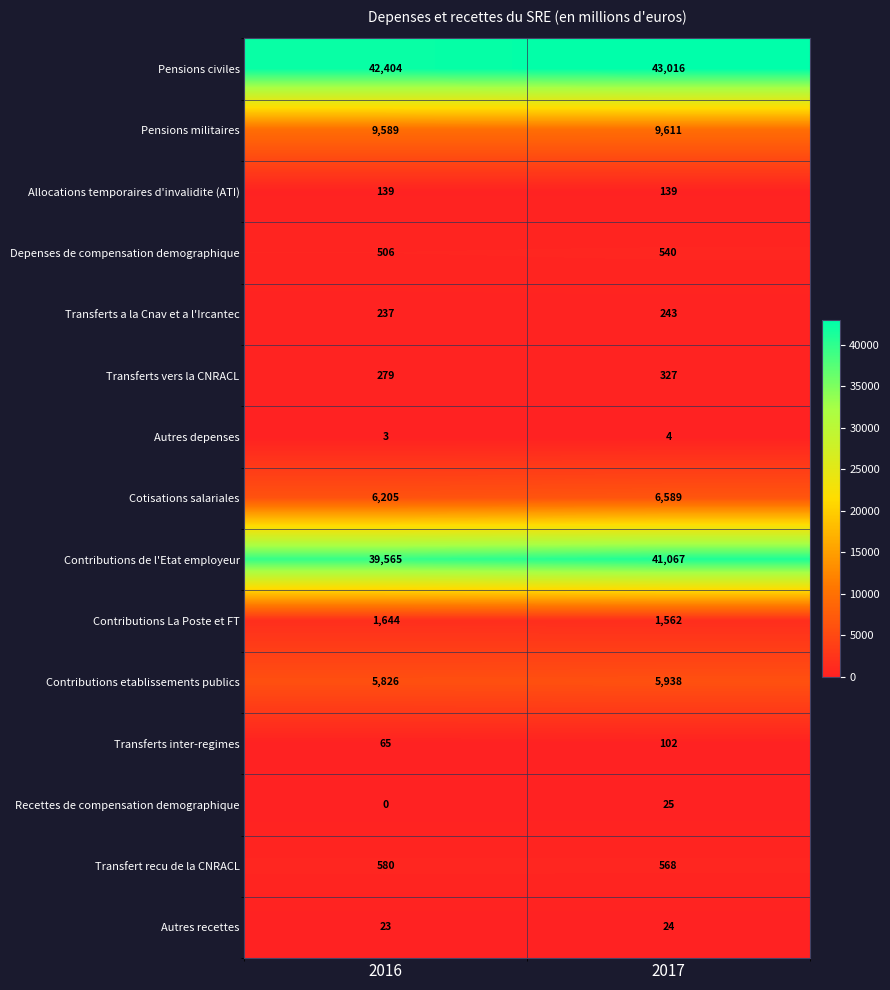

What is the average value of the Depenses de compensation demographique series?

523